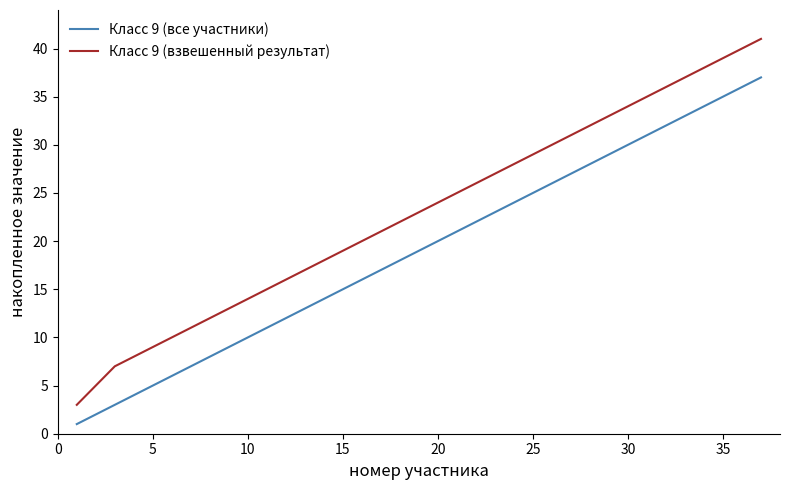

What is the maximum value shown in the chart?

41